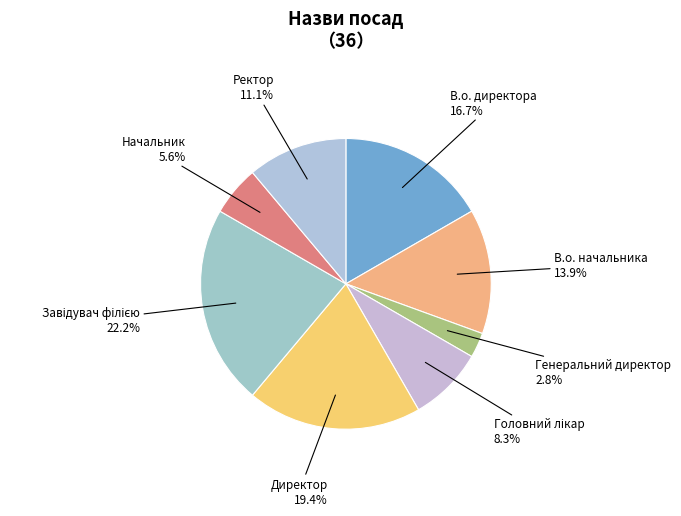

What percentage is NOT represented by В.о. начальника?

86.1%